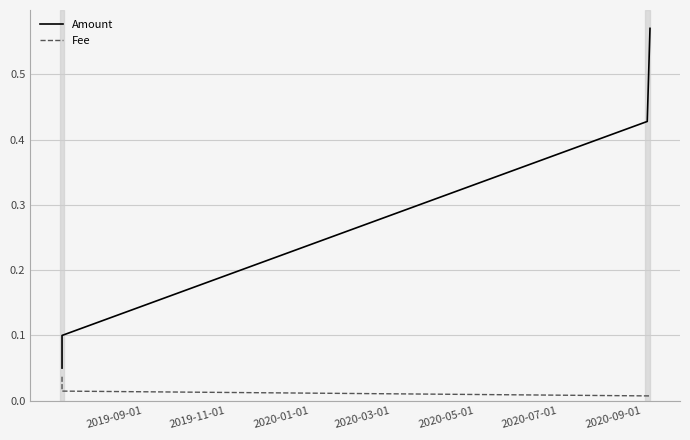

Which series has the largest total across all categories?

Amount